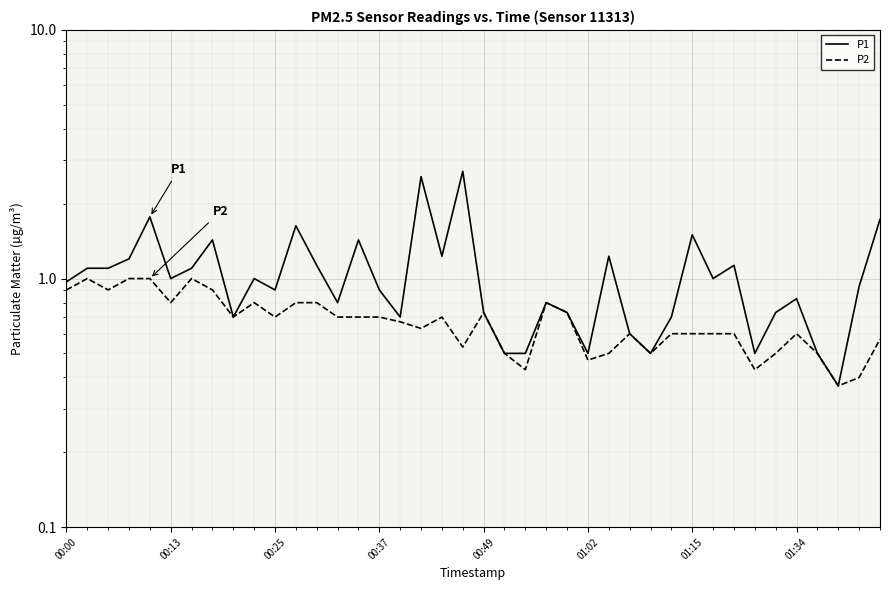

What is the difference between the second highest and minimum values in the P2 series?

0.6